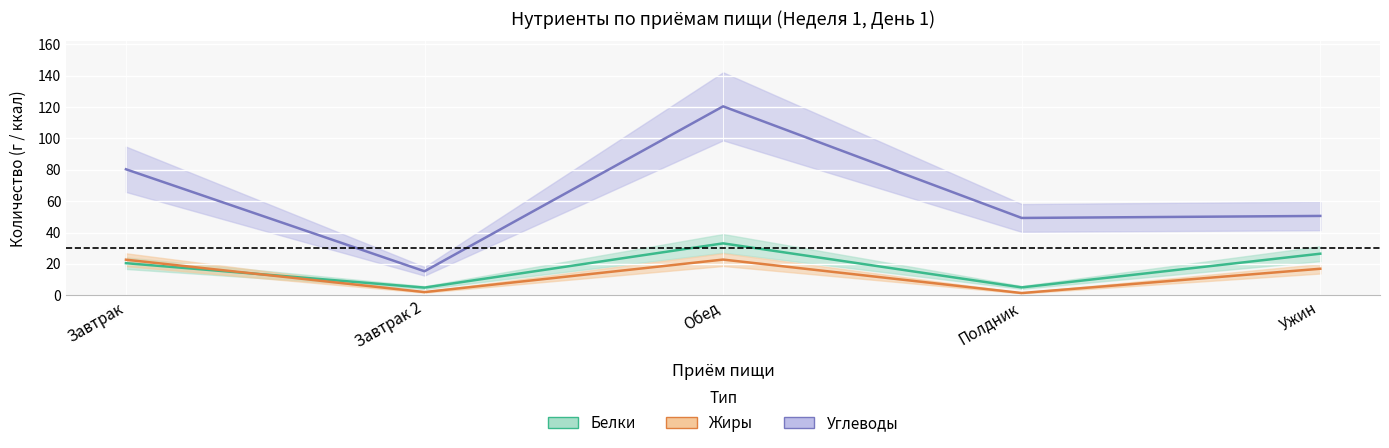

Which label corresponds to the smallest value in the chart?

Полдник